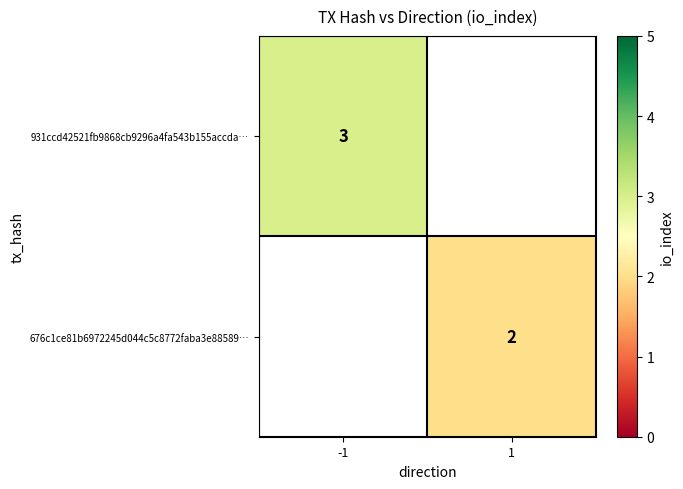

Is it true that 931ccd42521fb9868cb9296a4fa543b155accda… equals 3 at -1?

True